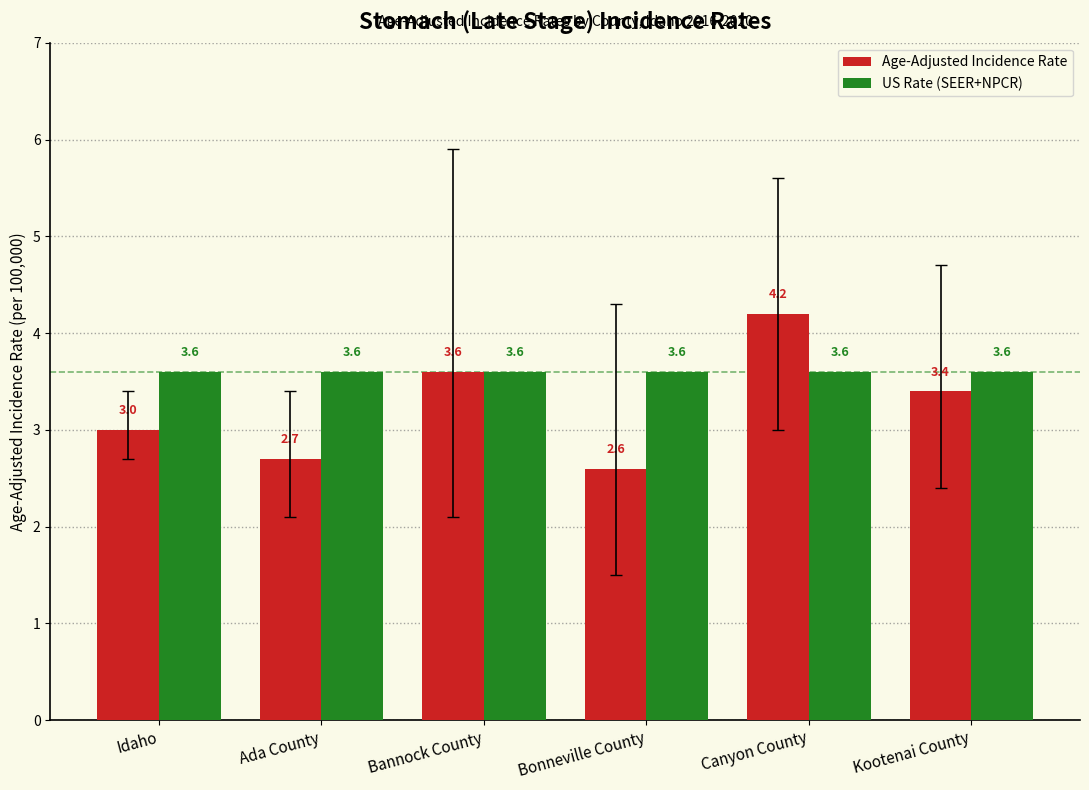

Rank the categories by Age-Adjusted Incidence Rate value from highest to lowest.

Canyon County, Bannock County, Kootenai County, Idaho, Ada County, Bonneville County